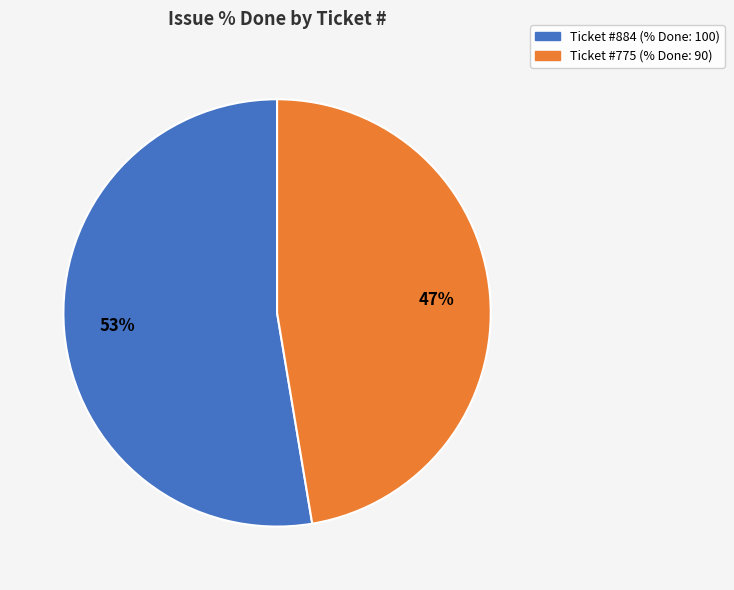

Does any single category account for the majority?

Yes